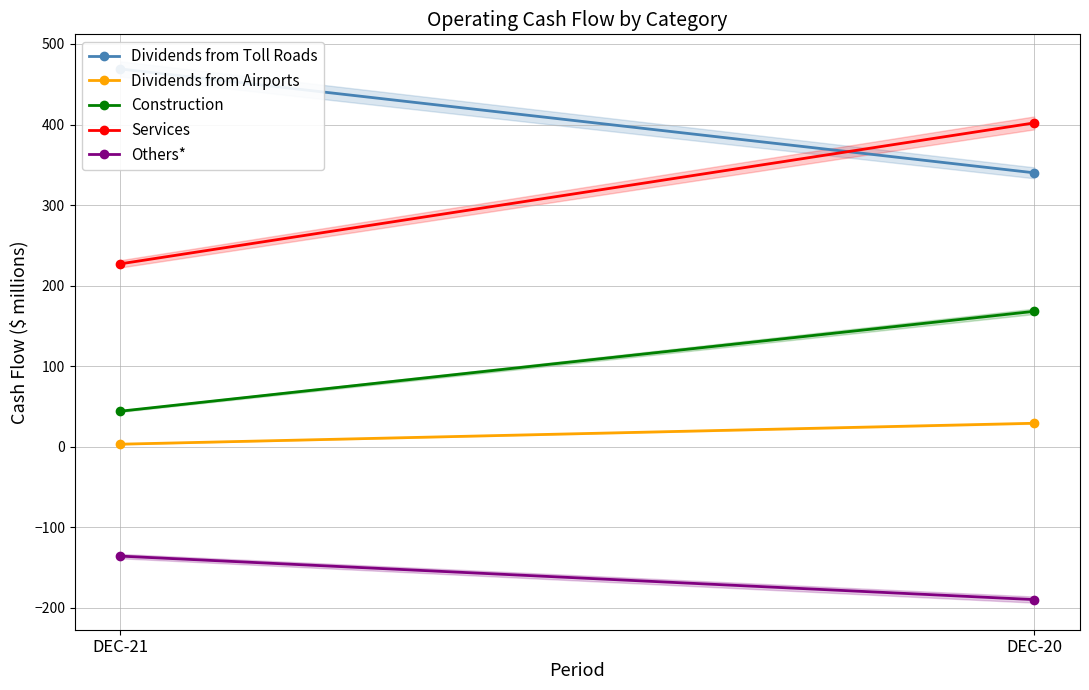

What is the lowest value of the Dividends from Toll Roads series?

340